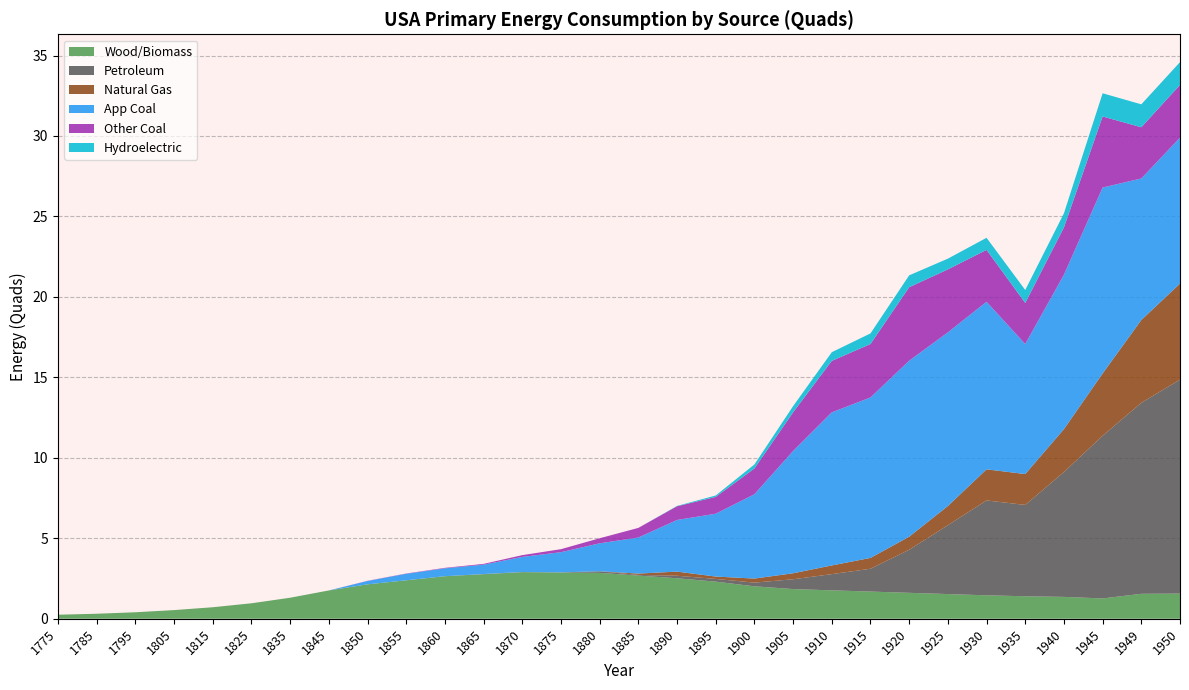

Reading left to right, list all the values displayed in this chart.

Wood/Biomass: 0.2	0.3	0.4	0.5	0.7	1.0	1.3	1.8	2.1	2.4	2.6	2.8	2.9	2.9	2.9	2.7	2.5	2.3	2.0	1.8	1.8	1.7	1.6	1.5	1.5	1.4	1.4	1.3	1.5	1.6
Petroleum: 0.0	0.0	0.0	0.0	0.0	0.0	0.0	0.0	0.0	0.0	0.0	0.0	0.0	0.0	0.1	0.0	0.2	0.2	0.2	0.6	1.0	1.4	2.7	4.3	5.9	5.7	7.8	10.1	11.9	13.3
Natural Gas: 0.0	0.0	0.0	0.0	0.0	0.0	0.0	0.0	0.0	0.0	0.0	0.0	0.0	0.0	0.0	0.1	0.3	0.1	0.3	0.4	0.5	0.7	0.8	1.2	1.9	1.9	2.7	3.9	5.1	6.0
App Coal: 0.0	0.0	0.0	0.0	0.0	0.0	0.0	0.0	0.2	0.4	0.5	0.6	0.9	1.3	1.7	2.2	3.2	3.9	5.2	7.6	9.5	10.0	10.9	10.8	10.4	8.1	9.6	11.6	8.8	9.1
Other Coal: 0.0	0.0	0.0	0.0	0.0	0.0	0.0	0.0	0.0	0.0	0.0	0.0	0.1	0.2	0.3	0.6	0.9	1.0	1.6	2.4	3.2	3.3	4.6	3.9	3.2	2.6	2.9	4.4	3.2	3.3
Hydroelectric: 0.0	0.0	0.0	0.0	0.0	0.0	0.0	0.0	0.0	0.0	0.0	0.0	0.0	0.0	0.0	0.0	0.0	0.1	0.2	0.4	0.5	0.7	0.7	0.7	0.8	0.8	0.9	1.4	1.4	1.4